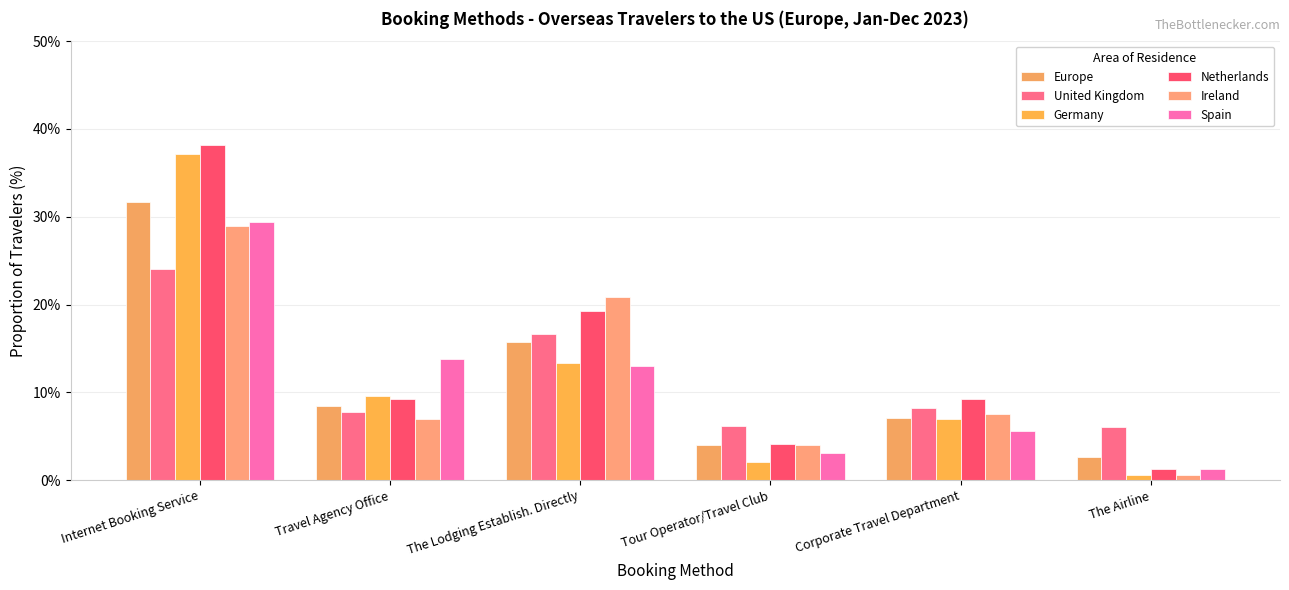

Reading left to right, what are all the values shown in this chart?

Europe: Internet Booking Service=31.7	Travel Agency Office=8.5	The Lodging Establish. Directly=15.7	Tour Operator/Travel Club=4.0	Corporate Travel Department=7.1	The Airline=2.6
United Kingdom: Internet Booking Service=24.0	Travel Agency Office=7.8	The Lodging Establish. Directly=16.6	Tour Operator/Travel Club=6.2	Corporate Travel Department=8.2	The Airline=6.1
Germany: Internet Booking Service=37.1	Travel Agency Office=9.6	The Lodging Establish. Directly=13.4	Tour Operator/Travel Club=2.1	Corporate Travel Department=7.0	The Airline=0.6
Netherlands: Internet Booking Service=38.2	Travel Agency Office=9.2	The Lodging Establish. Directly=19.3	Tour Operator/Travel Club=4.1	Corporate Travel Department=9.3	The Airline=1.3
Ireland: Internet Booking Service=28.9	Travel Agency Office=7.0	The Lodging Establish. Directly=20.9	Tour Operator/Travel Club=4.0	Corporate Travel Department=7.5	The Airline=0.6
Spain: Internet Booking Service=29.4	Travel Agency Office=13.8	The Lodging Establish. Directly=13.0	Tour Operator/Travel Club=3.1	Corporate Travel Department=5.6	The Airline=1.3